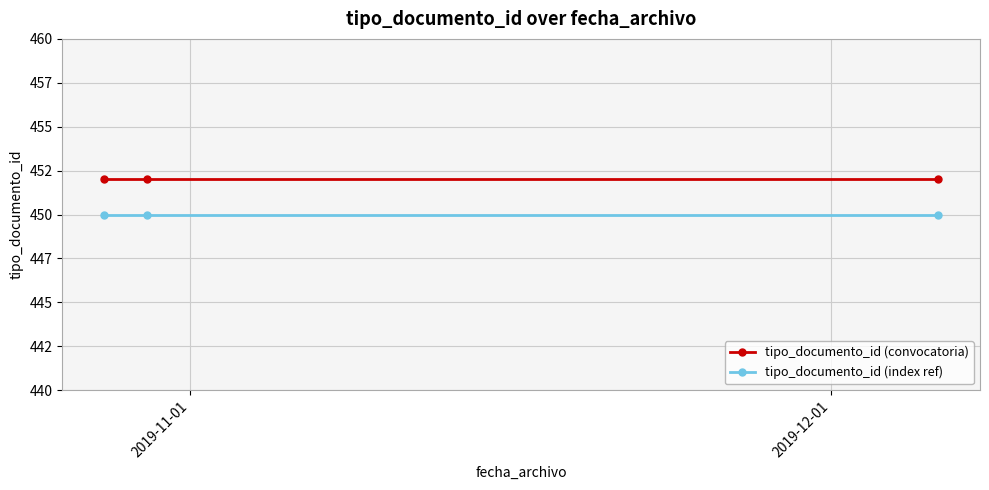

Does the chart have visible grid lines?

Yes